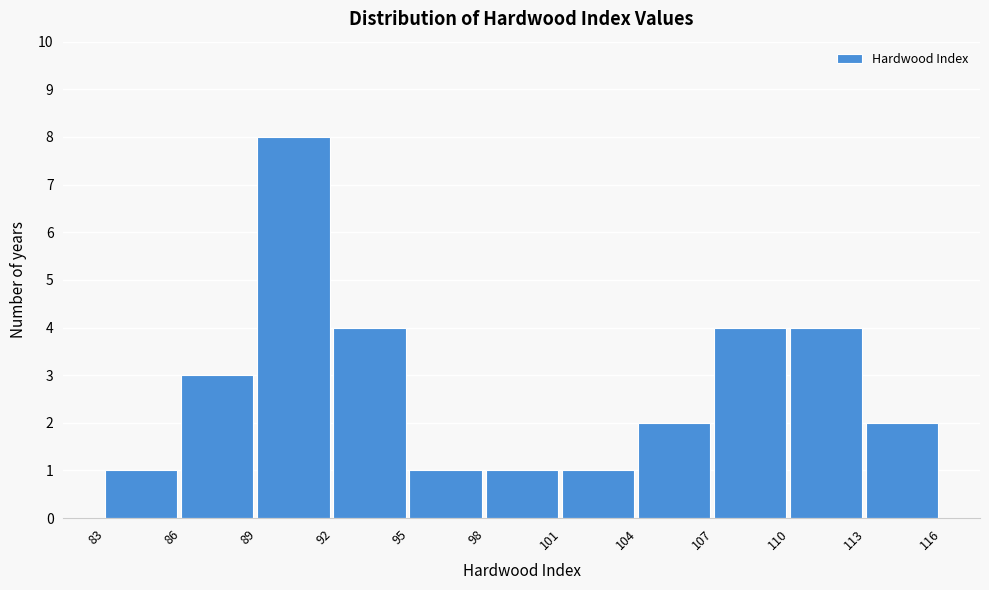

Reading right to left, transcribe all the data shown in this chart.

2	4	4	2	1	1	1	4	8	3	1